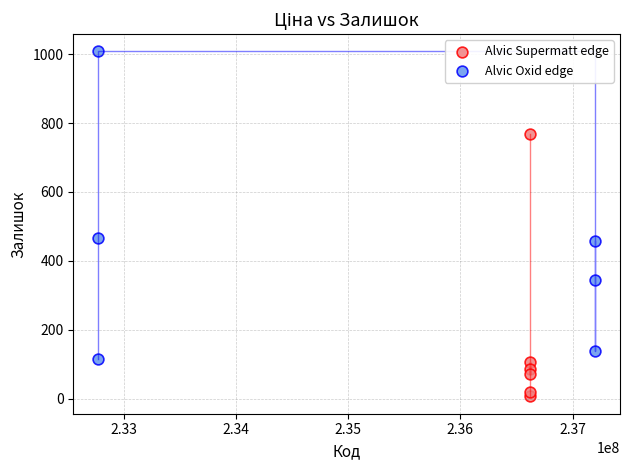

Which series has the widest spread of Y values?

Alvic Oxid edge